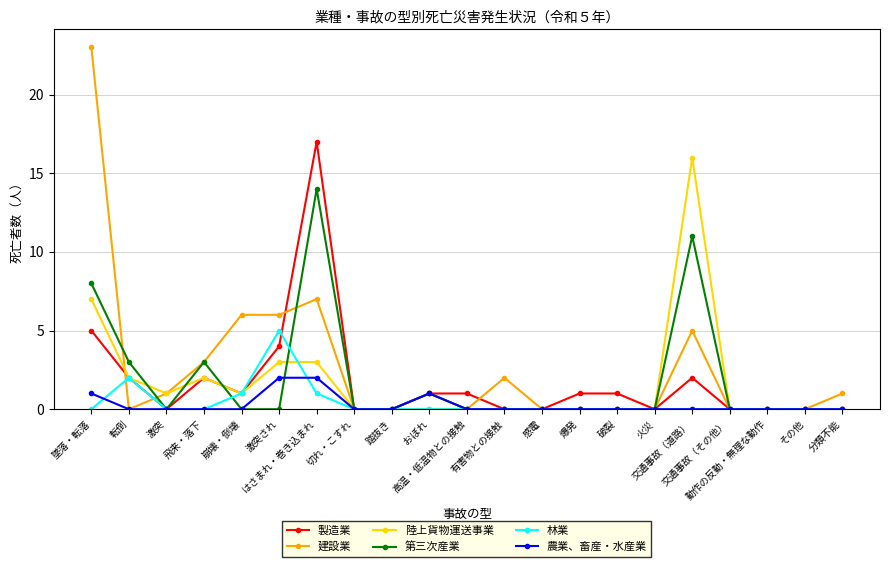

Rank the series by their maximum value, from lowest to highest.

農業、畜産・水産業, 林業, 第三次産業, 陸上貨物運送事業, 製造業, 建設業